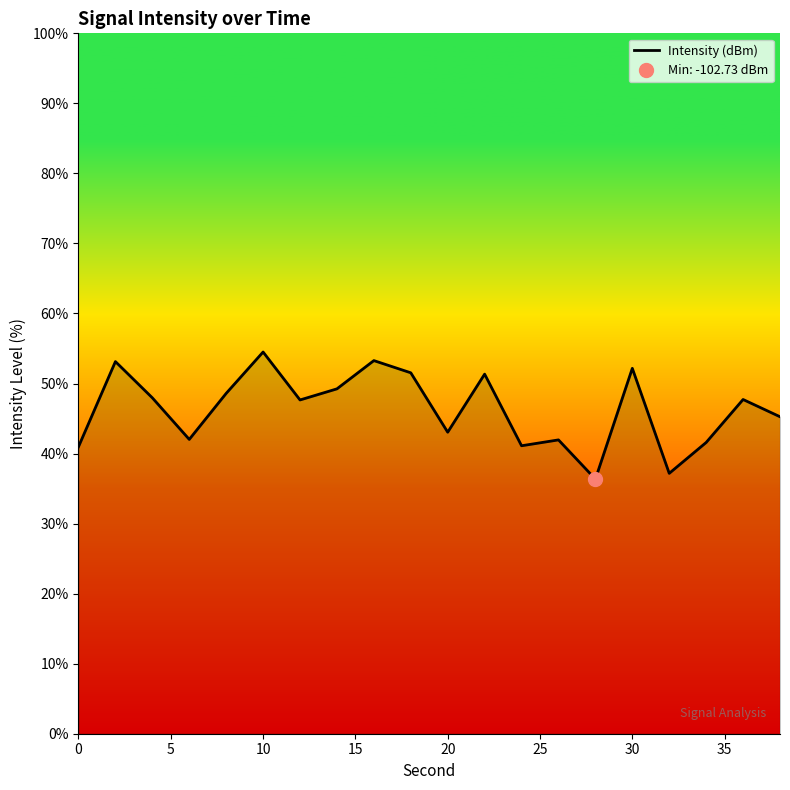

What is the greatest value displayed?

54.5